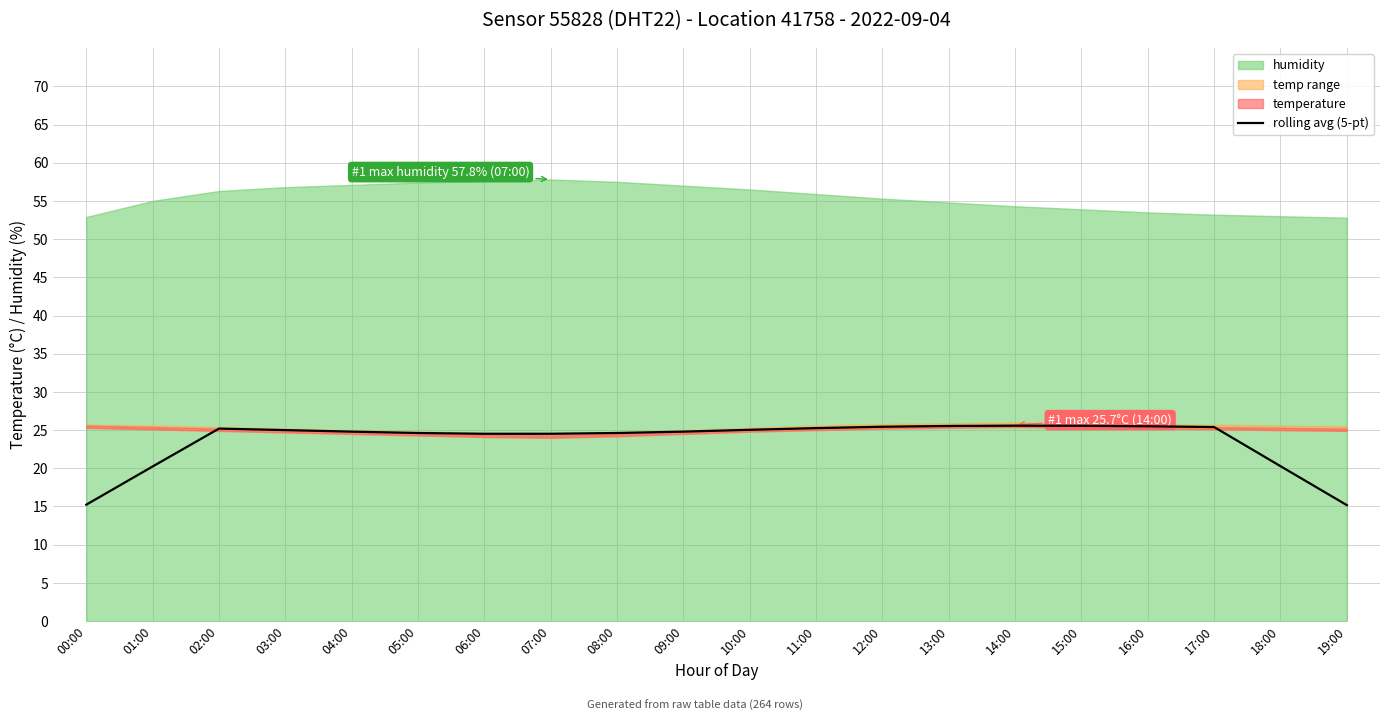

What is the approximate value at 02:00?

25.2